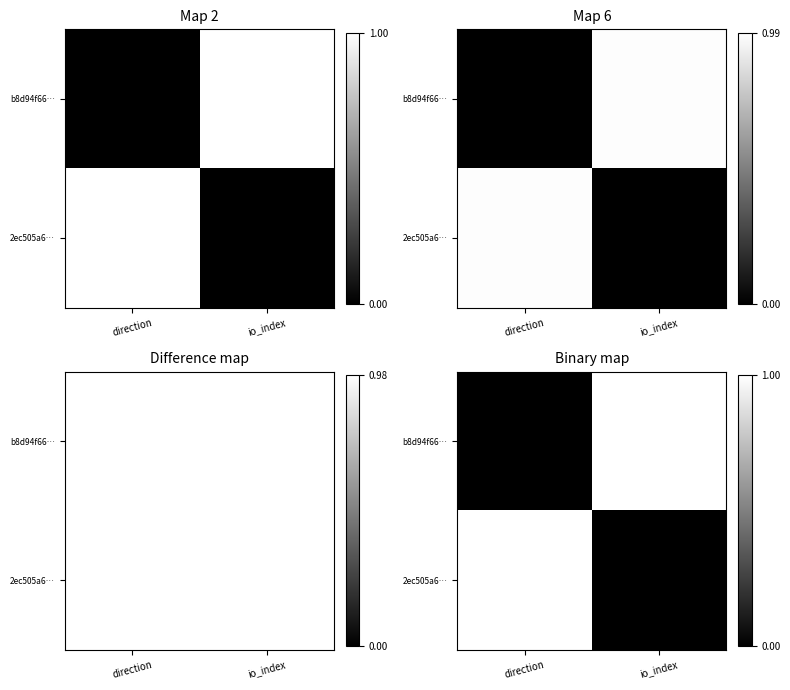

The value of 2ec505a6… at direction is 0. True or false?

False